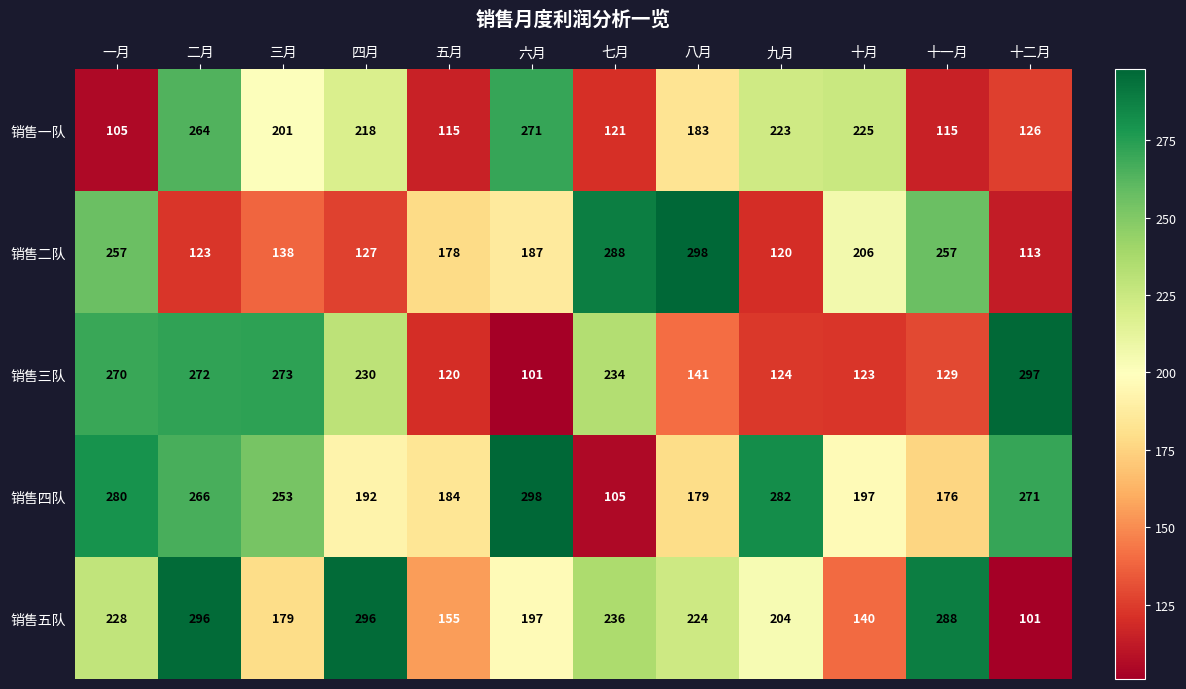

What is the maximum value shown in the chart?

298